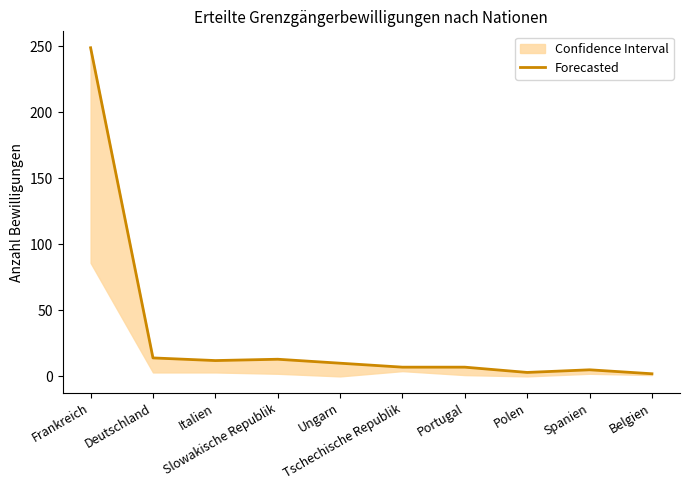

Does the chart have visible grid lines?

No